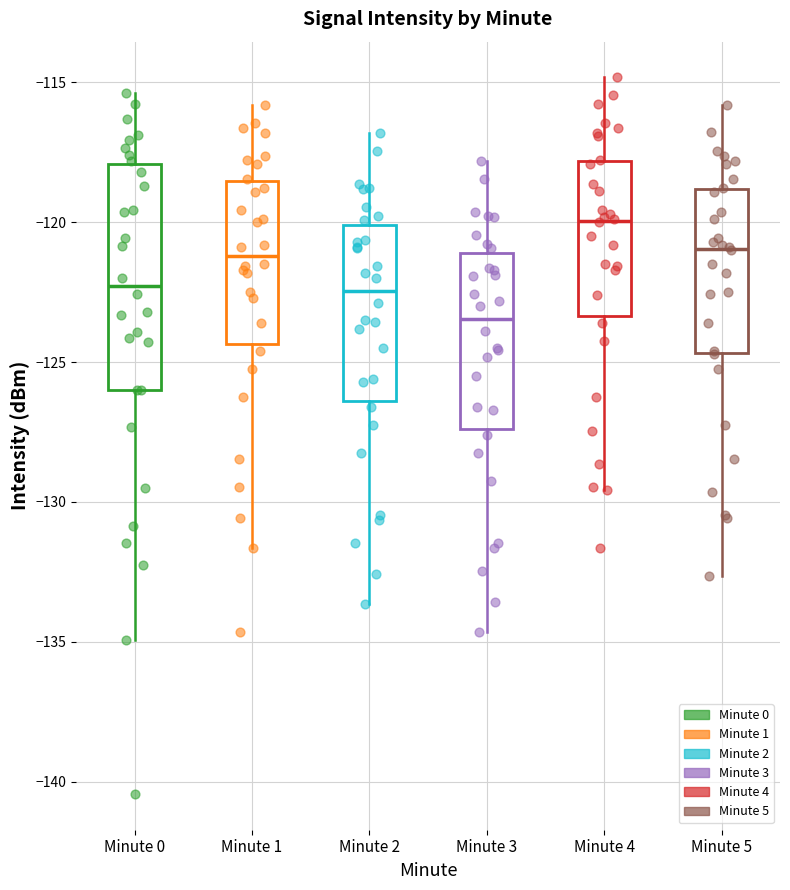

Which box has the highest median line?

Minute 4